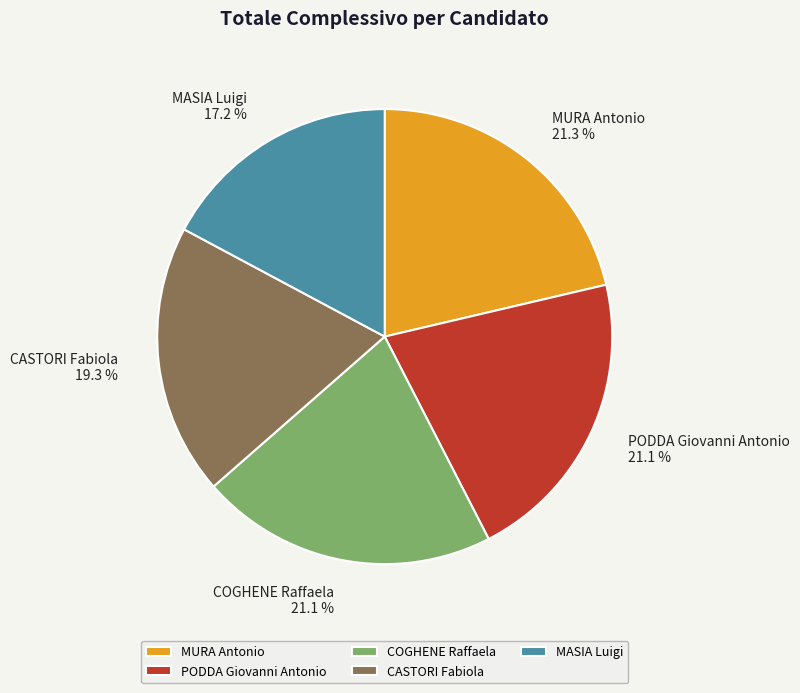

How many slices are in this pie chart?

5